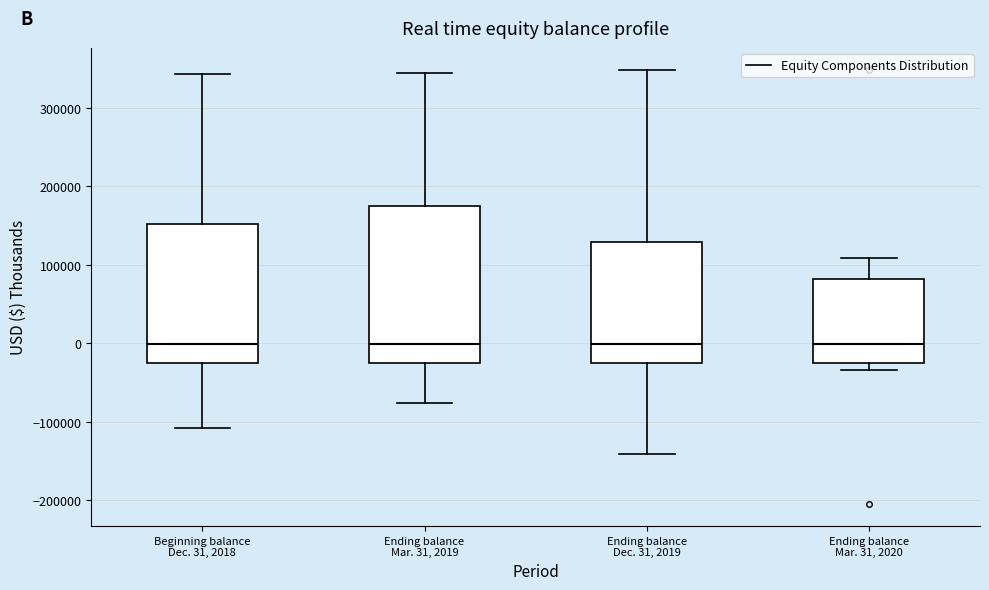

Reading left to right, transcribe this box plot: for each box, give where its median line is, the range the box spans, and where its two whiskers end, as read against the y-axis. The values are not printed on the chart, so give them approximately, as read against the axis.

Beginning balance Dec. 31, 2018: median 0, box -30000 to 150000, whiskers -110000 to 340000
Ending balance Mar. 31, 2019: median 0, box -30000 to 170000, whiskers -80000 to 340000
Ending balance Dec. 31, 2019: median 0, box -30000 to 130000, whiskers -140000 to 350000
Ending balance Mar. 31, 2020: median 0, box -30000 to 80000, whiskers -30000 (just below the box's lower edge) to 110000